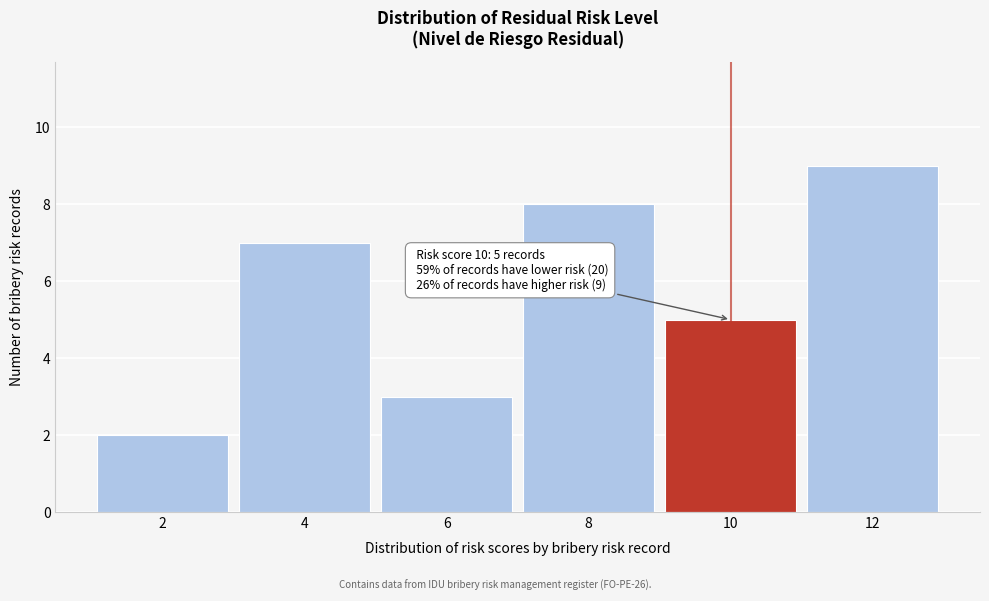

Reading left to right, list all the values displayed in this chart.

2=2	4=7	6=3	8=8	10=5	12=9